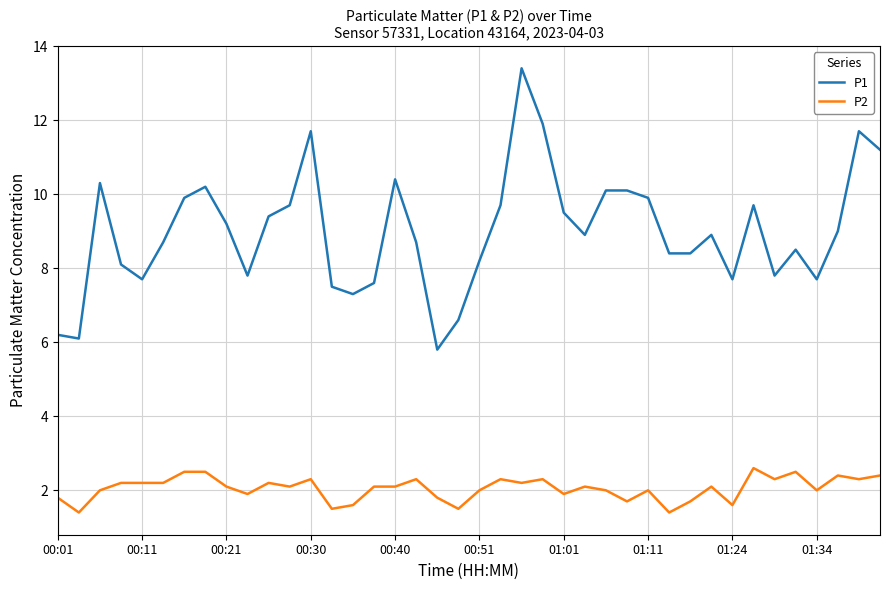

Which series has the largest range (max minus min)?

P1